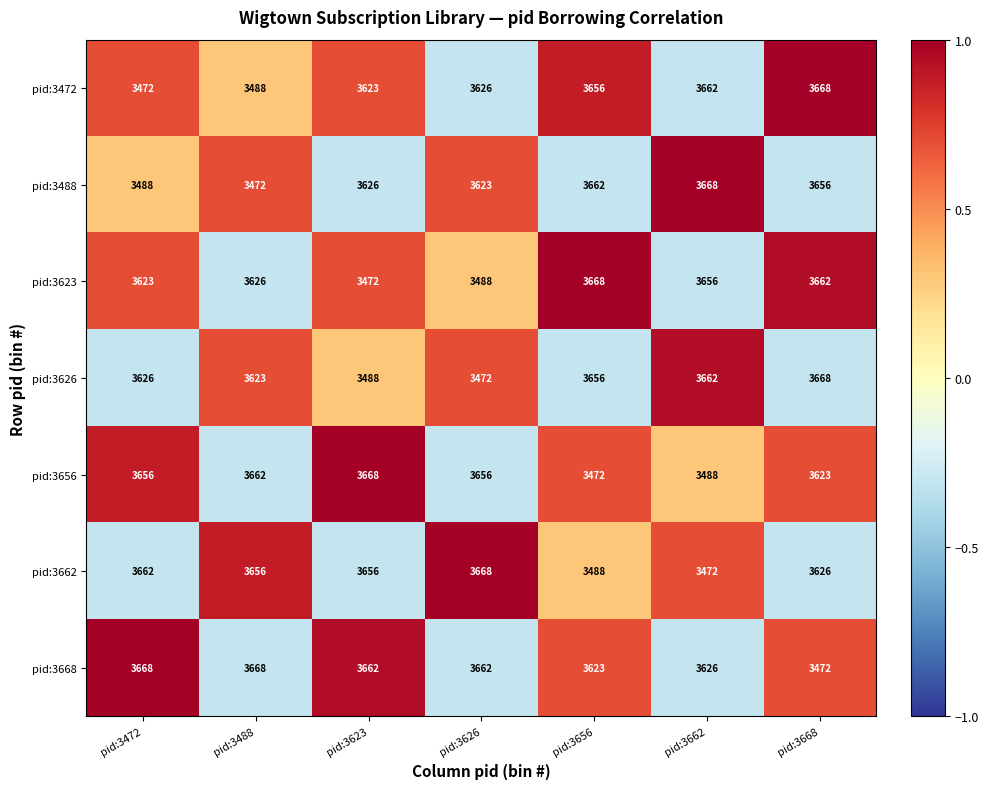

What is the minimum value shown in the chart?

3472